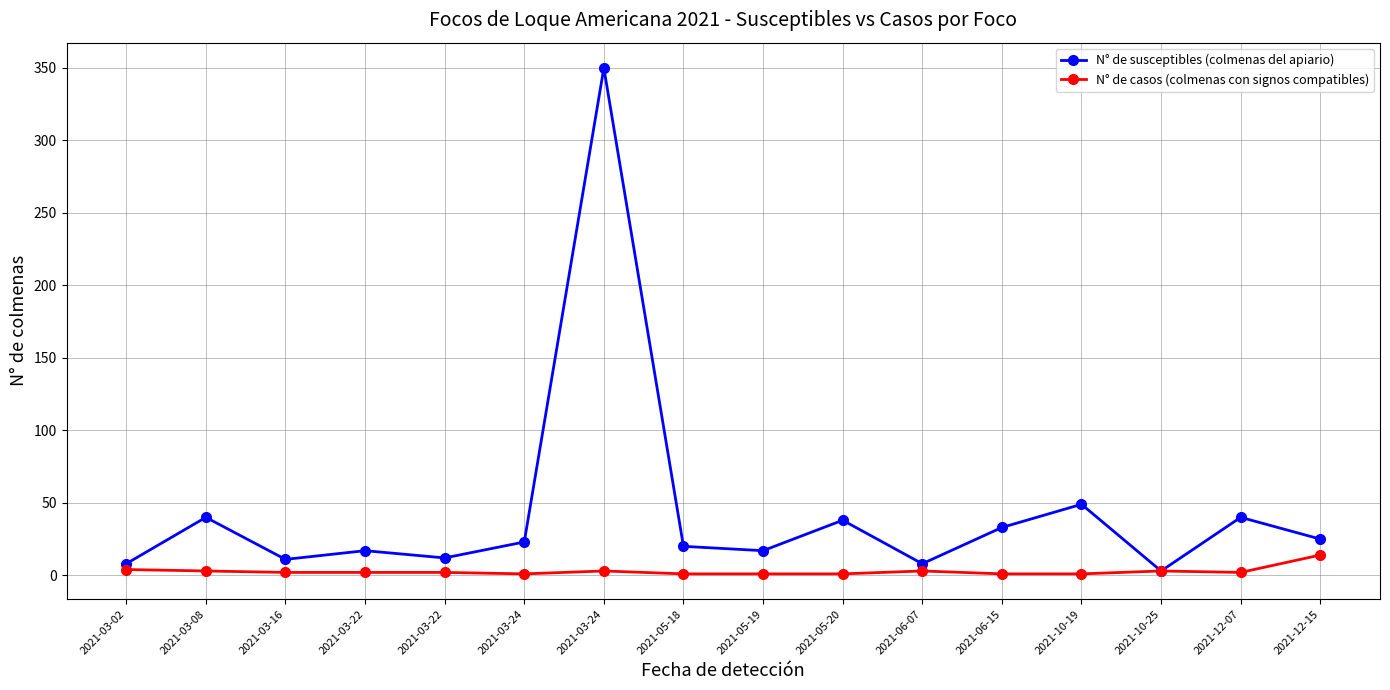

What are all the series names shown in the legend?

N° de susceptibles (colmenas del apiario), N° de casos (colmenas con signos compatibles)